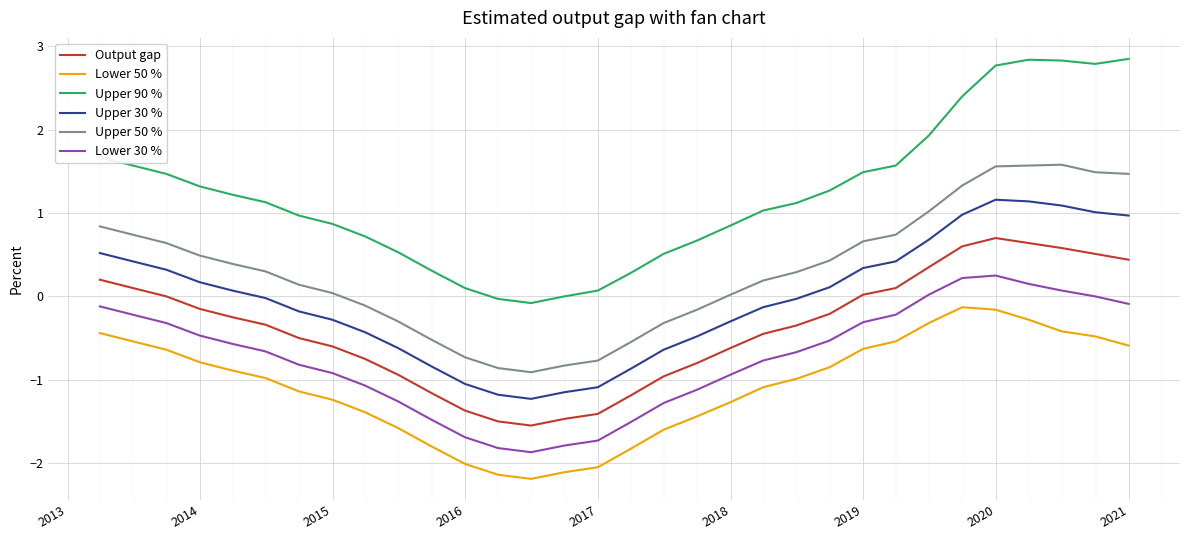

What is the minimum value for Lower 30 %?

-1.9